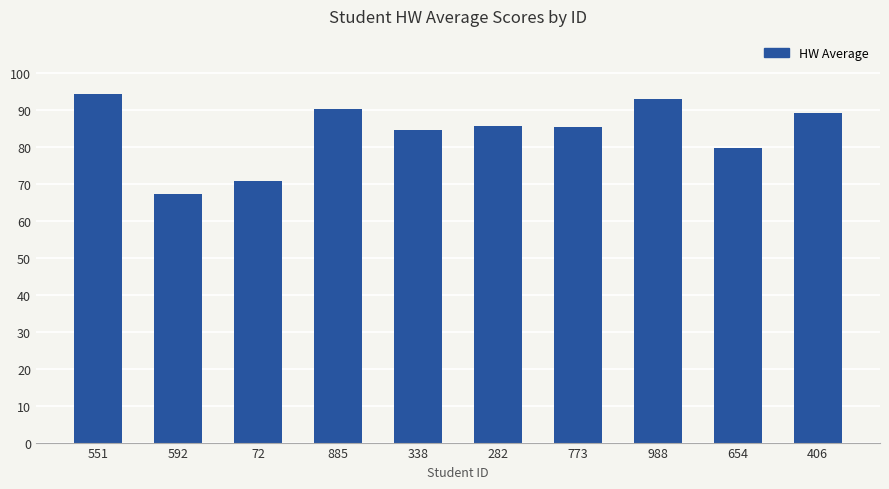

What is the smallest value displayed?

67.3